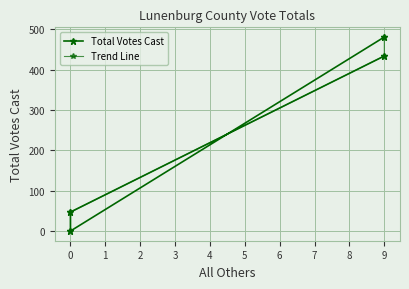

What is the difference between the second highest and second lowest values in the Total Votes Cast series?

387